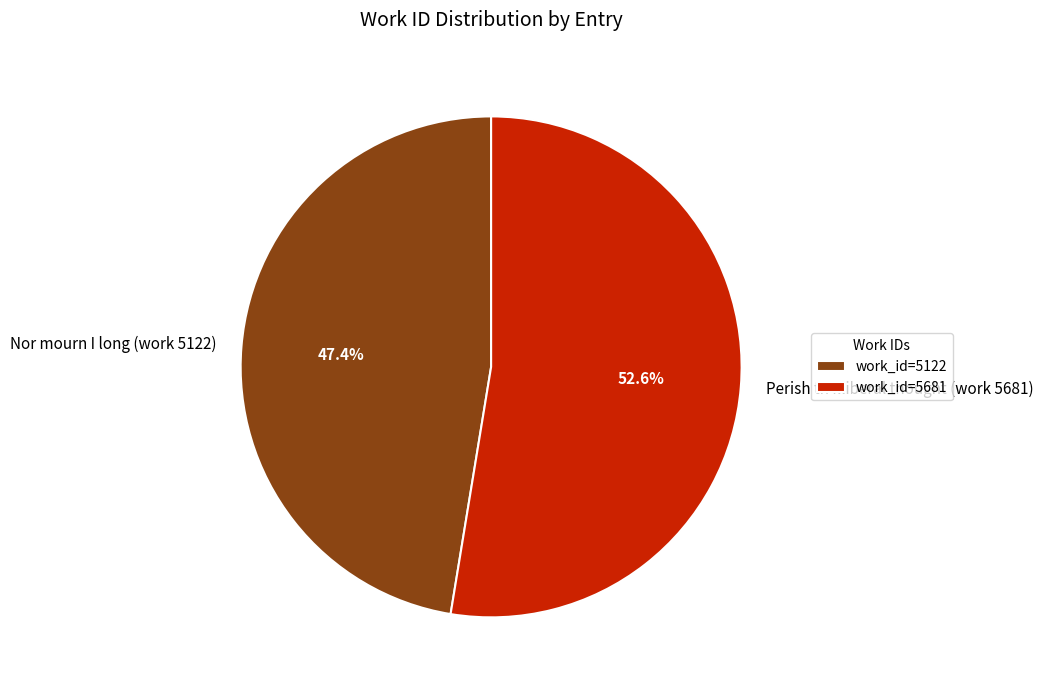

Rank the categories by value from lowest to highest.

Nor mourn I long (work 5122), Perish th illiberal thought (work 5681)